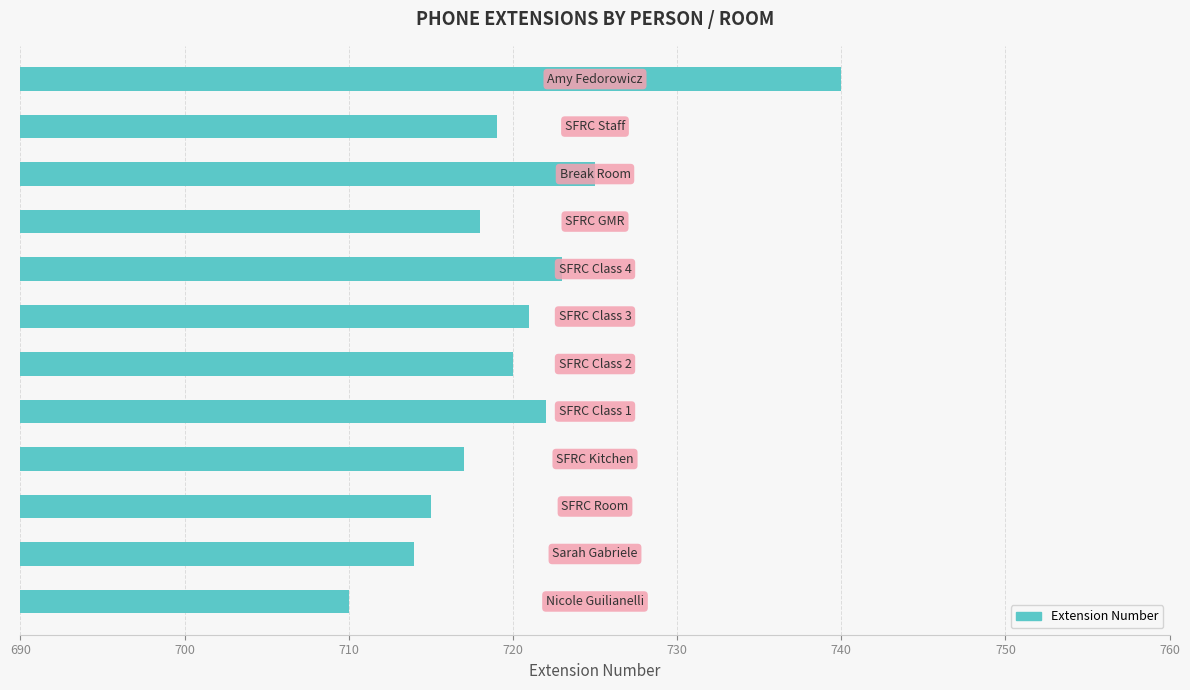

What is the minimum value shown in the chart?

710